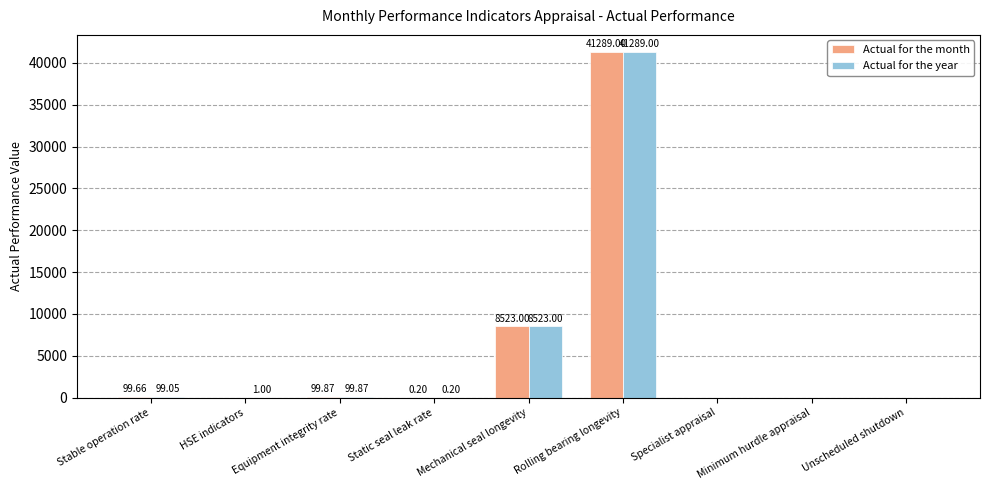

What are all the series names shown in the legend?

Actual for the month, Actual for the year